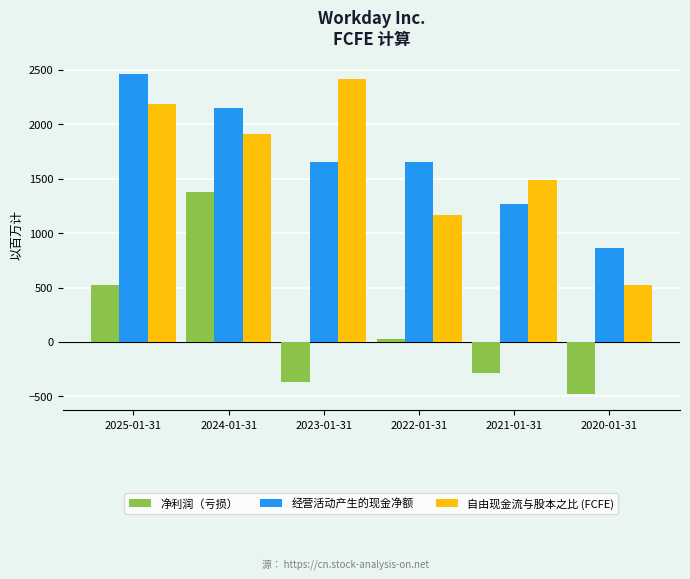

At which category is the sum across all series the highest?

2024-01-31